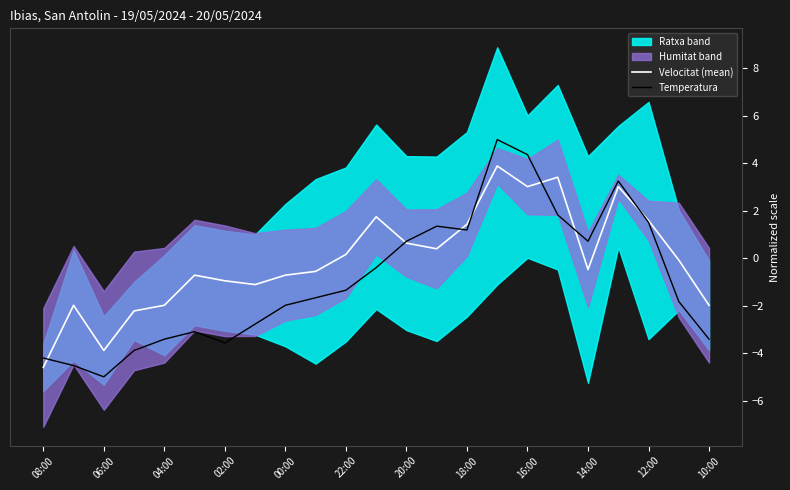

What is the difference between the second highest and second lowest values in the Velocitat (mean) series?

7.3